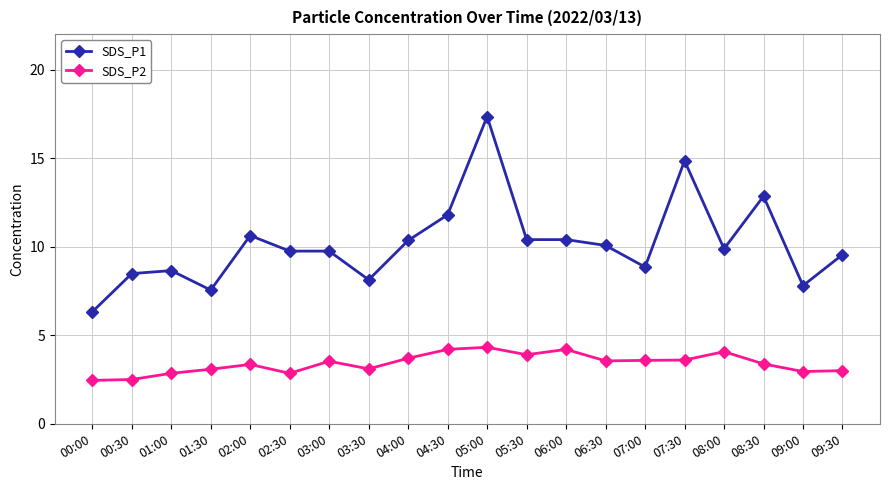

True or false: SDS_P2 has a value of 3.4 at 02:00.

True